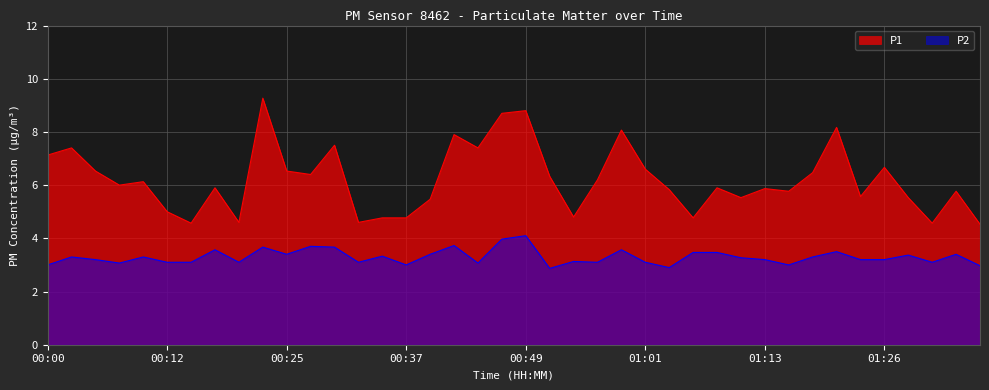

True or false: P2 and P1 cross at least once.

False